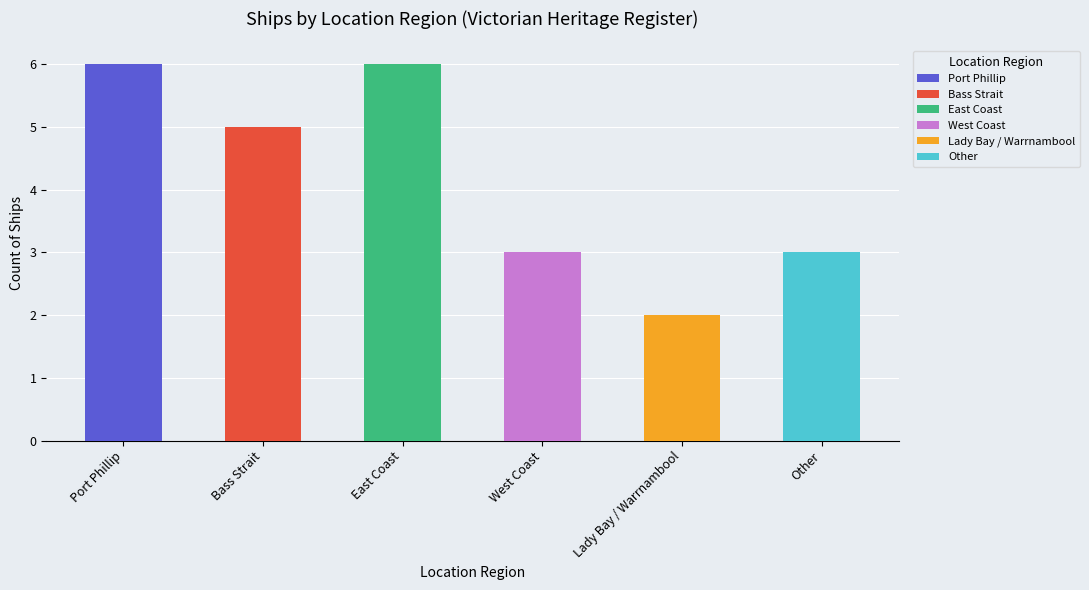

The chart shows a value of 3 at West Coast. True or false?

True